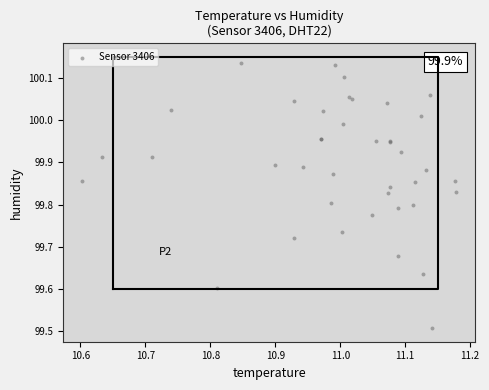

What Y value in the scatter plot is closest to 99?

99.5